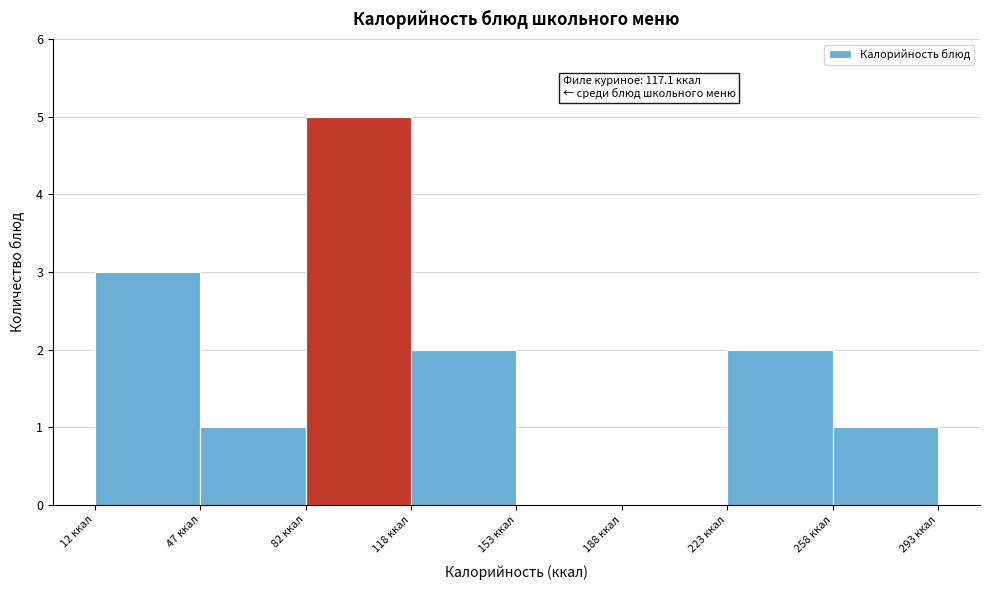

Which range on the x-axis has the tallest bar?

80 to 120